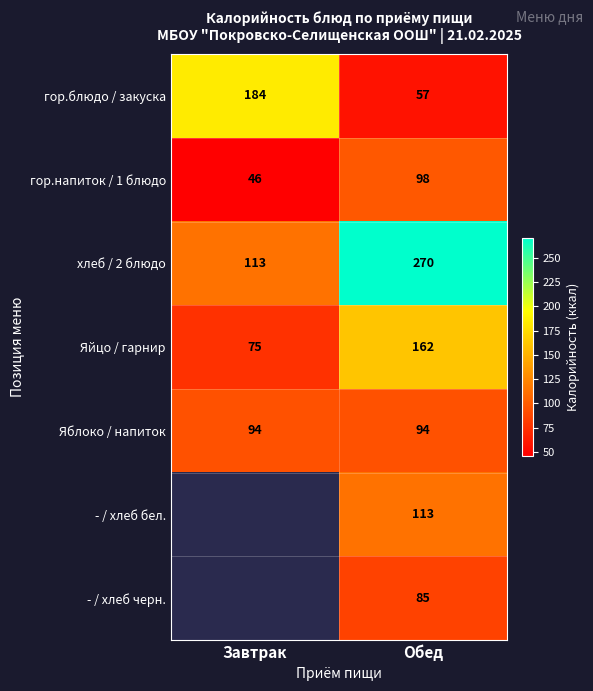

How many values in the гор.блюдо / закуска series are below 184?

1